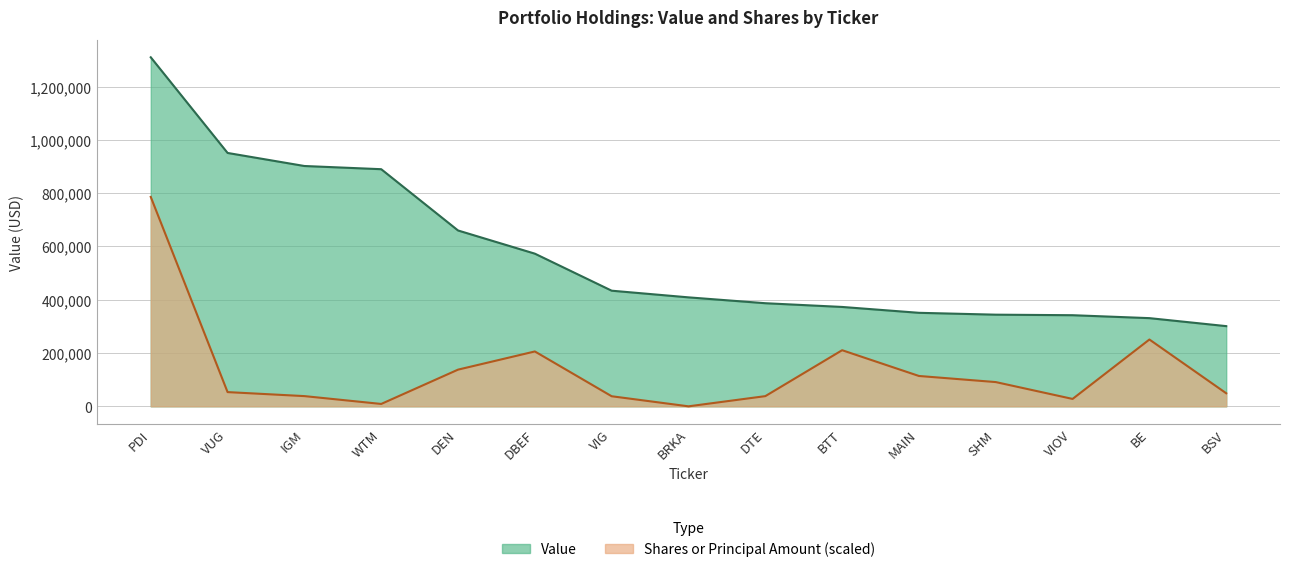

At which category is the sum across all series the highest?

PDI